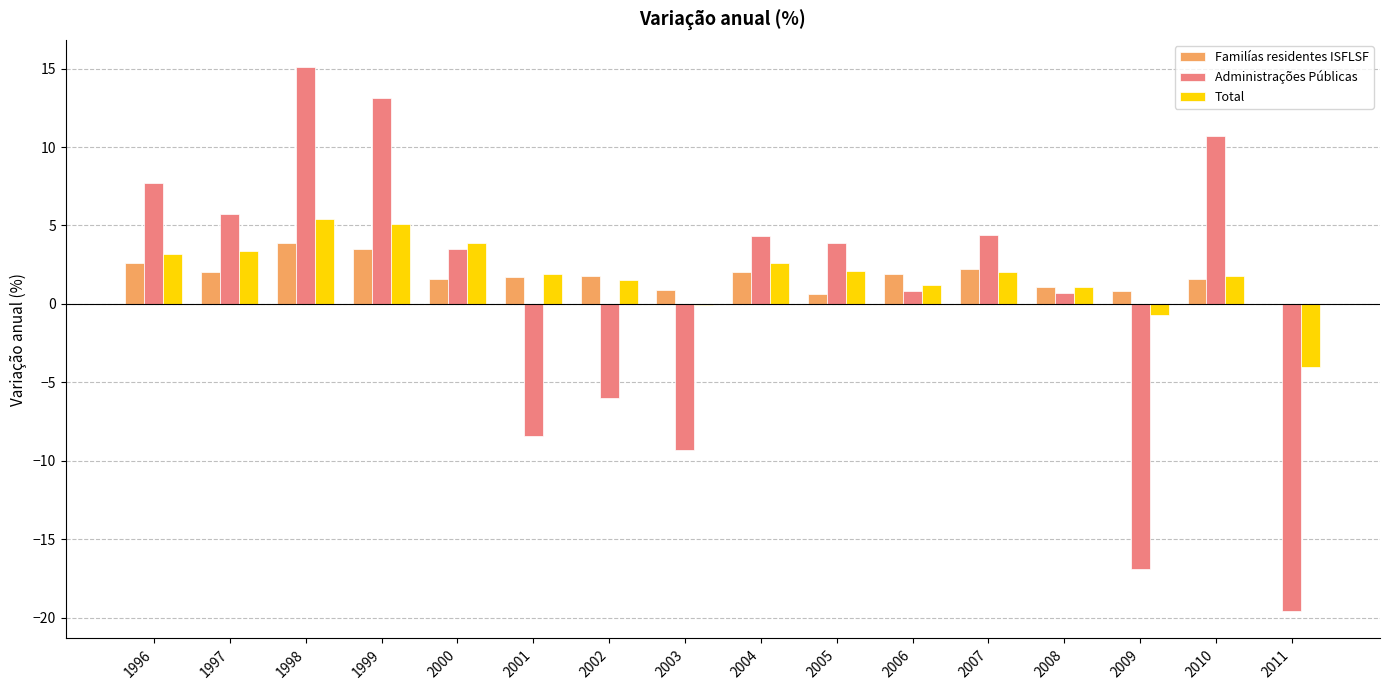

At which label does Administrações Públicas reach its peak?

1998